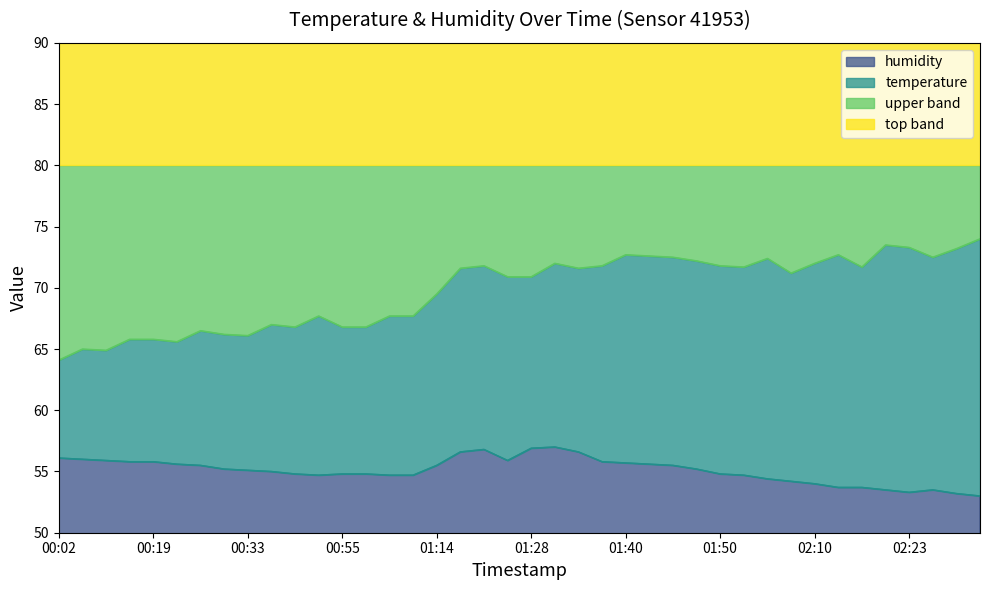

Where does the data first go above 55?

00:02